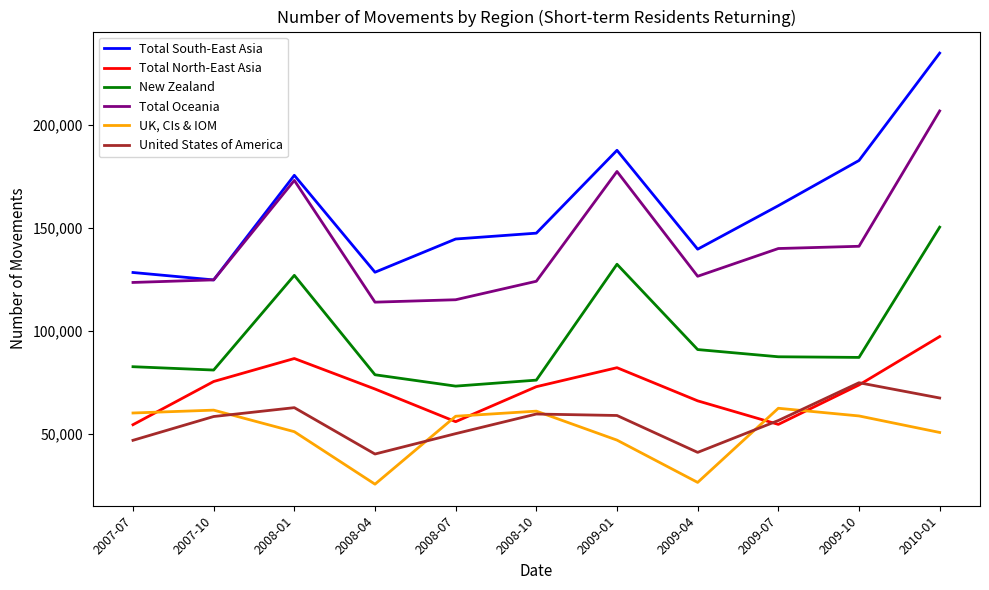

At which category does Total Oceania reach its first local peak?

2008-01